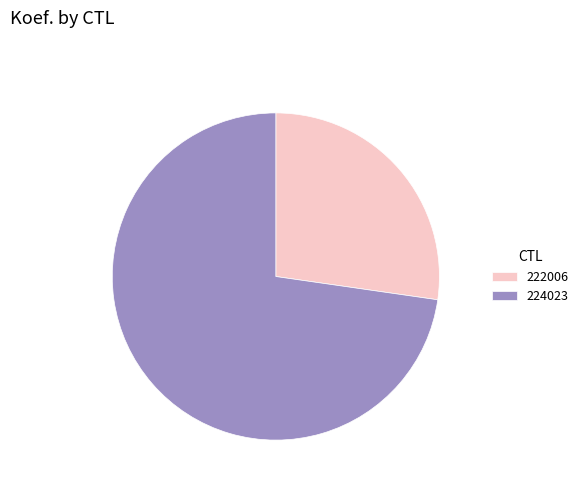

Do 222006 and 224023 together represent more than half of the pie?

Yes